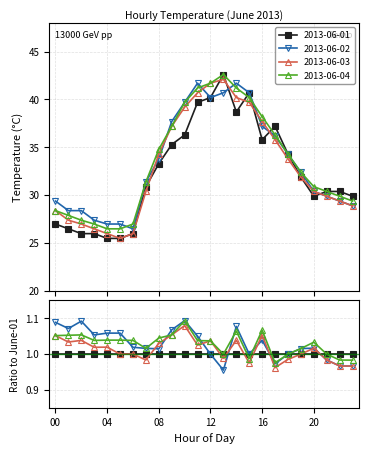

What is the total value across all series at 21?

120.6